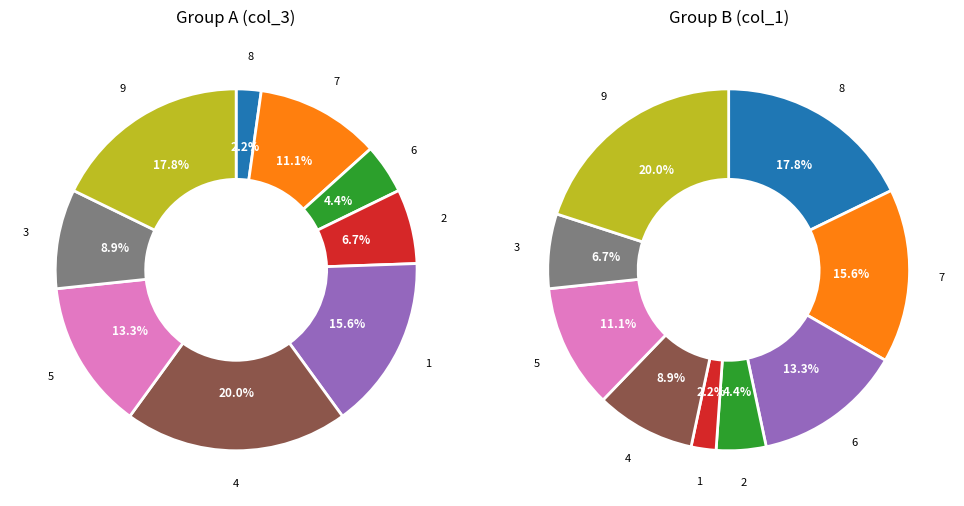

What is the change in value from 2 to 9?

+7